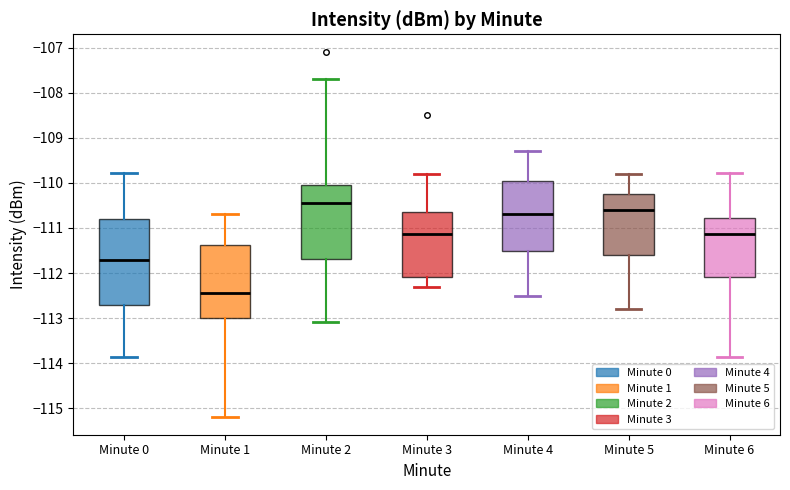

Reading left to right, read every box against the y-axis: the position of its median line, the range the box covers, and the ends of its whiskers. The values are not printed on the chart, so give them approximately, as read against the axis.

Minute 0: median -111.7, box -112.7 to -110.8, whiskers -113.9 to -109.8
Minute 1: median -112.4, box -113.0 to -111.4, whiskers -115.2 to -110.7
Minute 2: median -110.4, box -111.7 to -110.0, whiskers -113.1 to -107.7
Minute 3: median -111.1, box -112.1 to -110.6, whiskers -112.3 to -109.8
Minute 4: median -110.7, box -111.5 to -109.9, whiskers -112.5 to -109.3
Minute 5: median -110.6, box -111.6 to -110.2, whiskers -112.8 to -109.8
Minute 6: median -111.1, box -112.1 to -110.8, whiskers -113.9 to -109.8